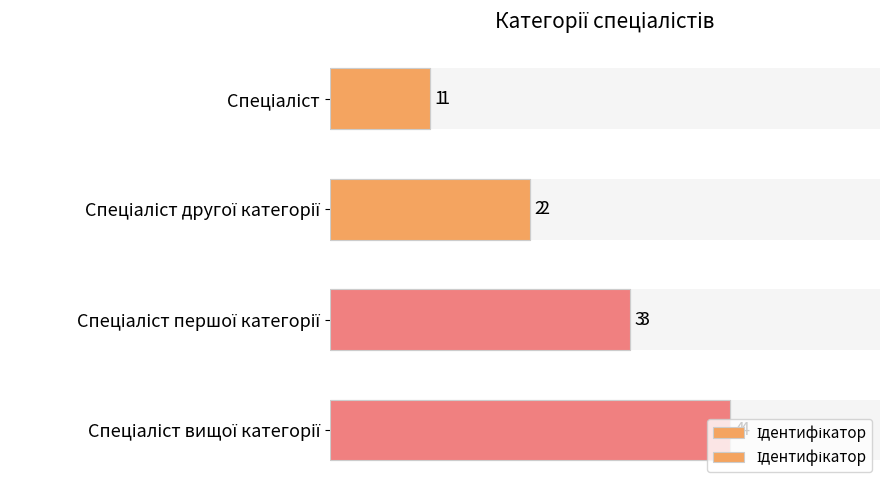

How many series are shown in this chart?

1